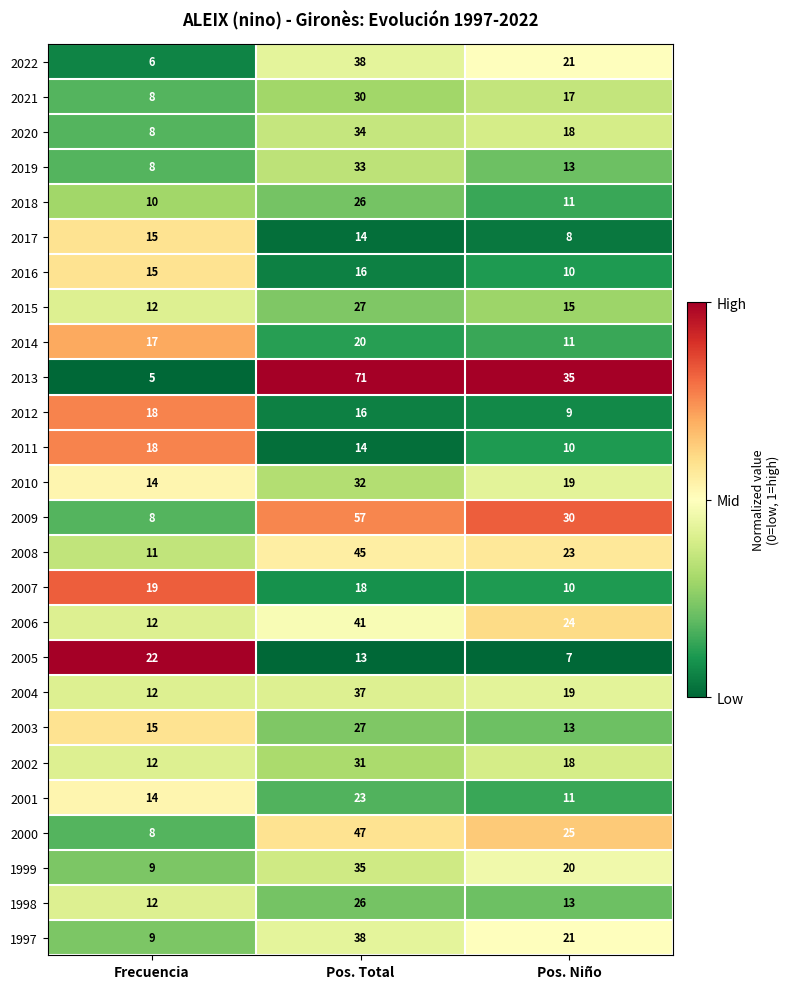

Where is 2008 nearest to the value 28?

Pos. Niño